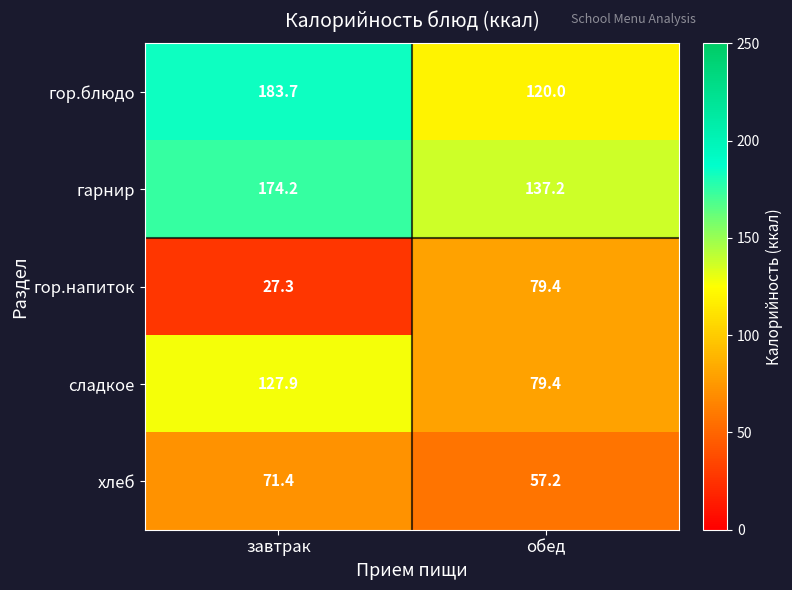

What is the greatest value displayed?

183.7